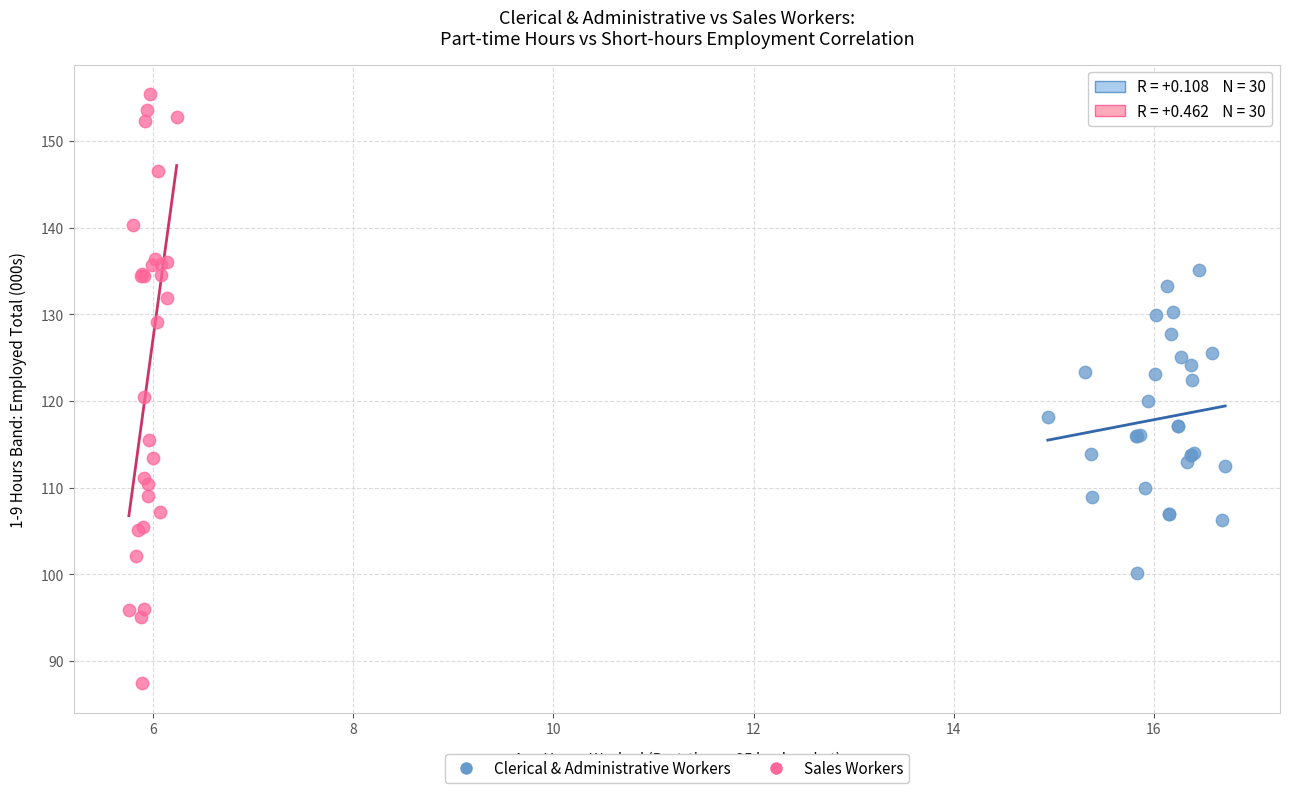

Which series has the widest spread of Y values?

Sales Workers